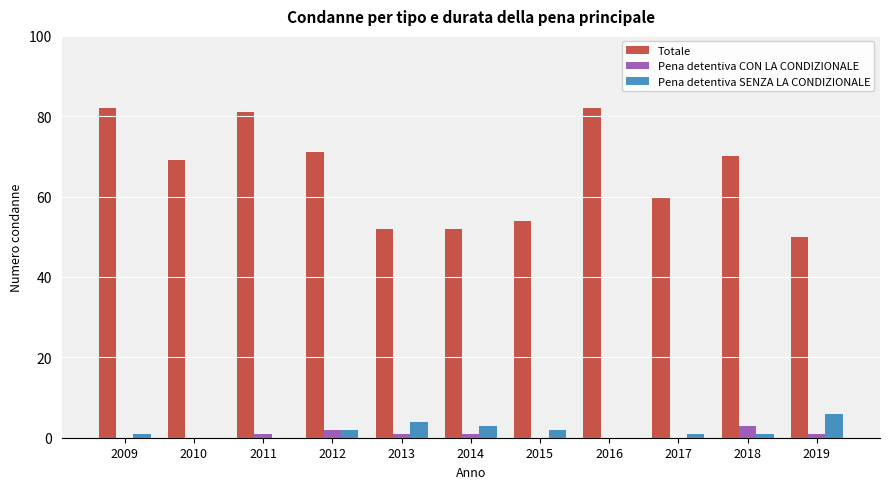

The Pena detentiva CON LA CONDIZIONALE series shows 1 at 2014. True or false?

True